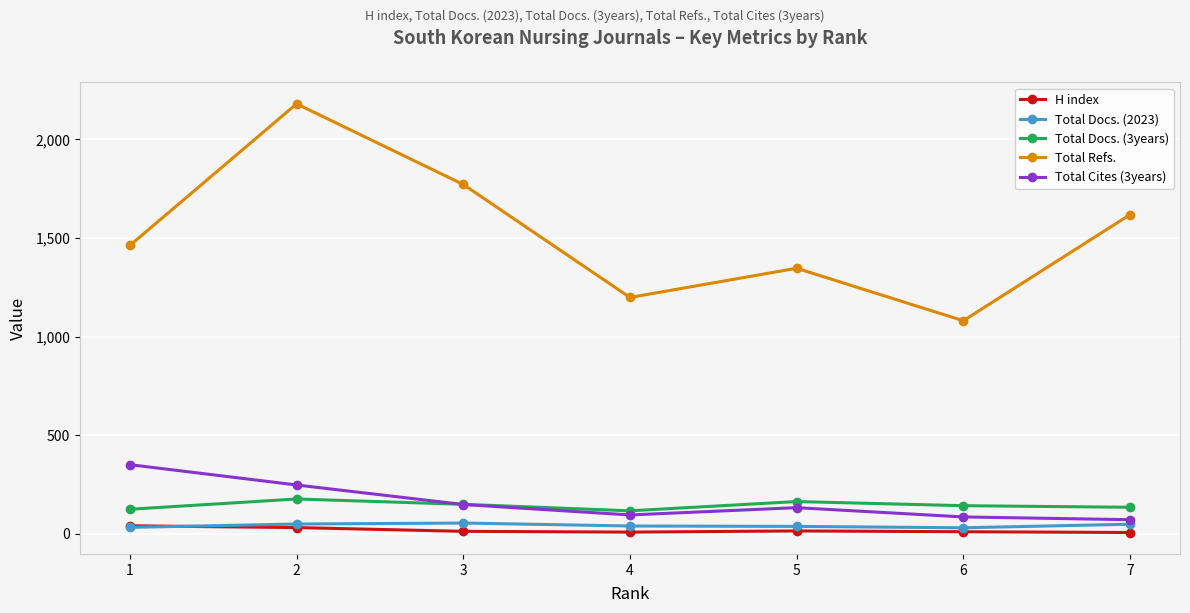

What is the sum of the Total Refs. values at 3 and 1?

3233